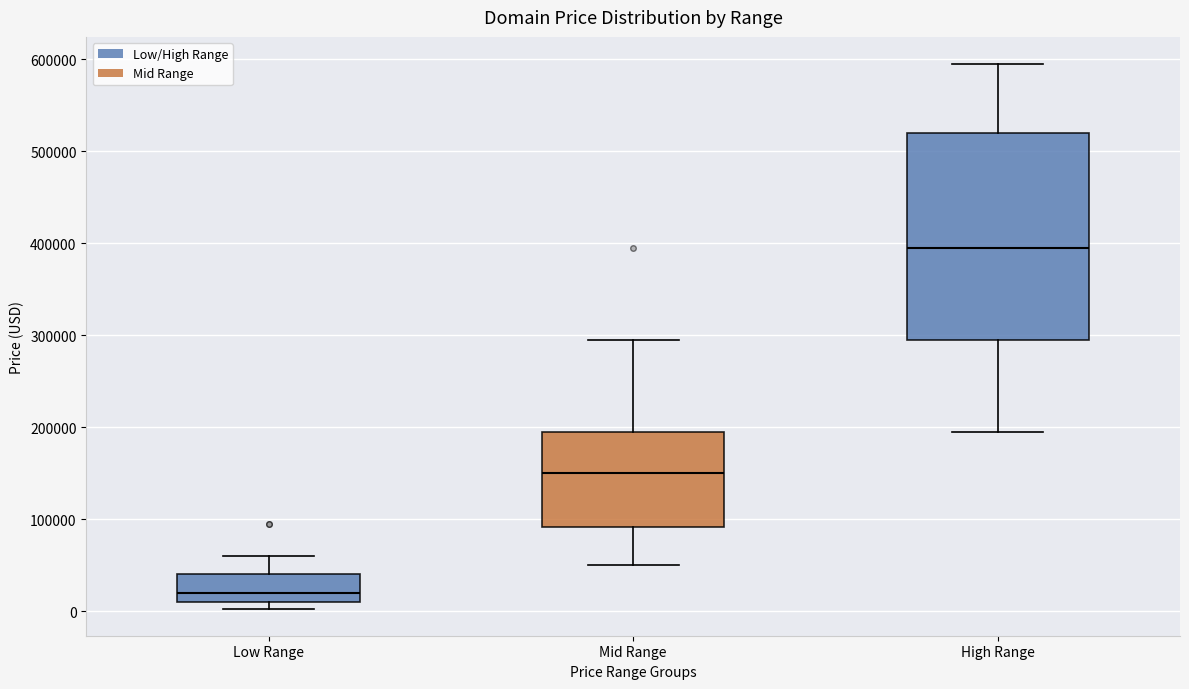

Which box's median line is the highest?

High Range